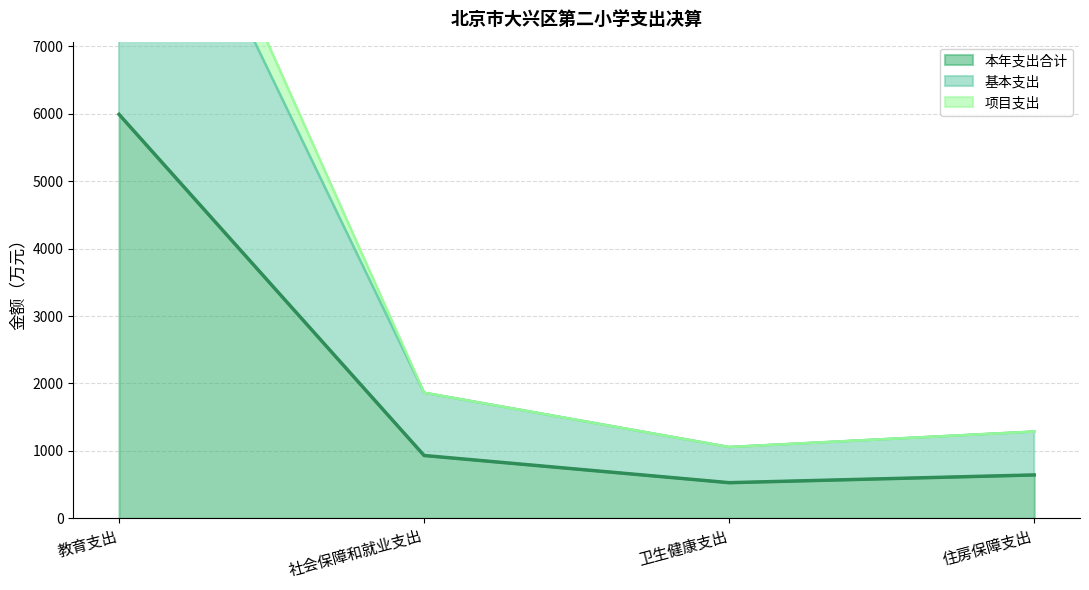

True or false: 基本支出 and 本年支出合计 cross at least once.

False